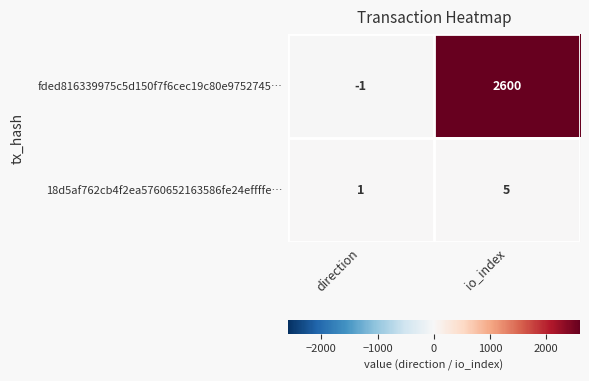

True or false: 18d5af762cb4f2ea5760652163586fe24effffe… has a value of 1 at direction.

True